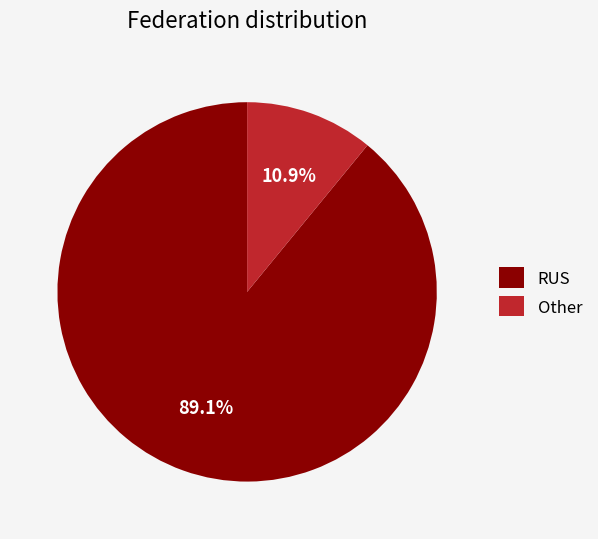

Which has a higher value, Other or RUS?

RUS